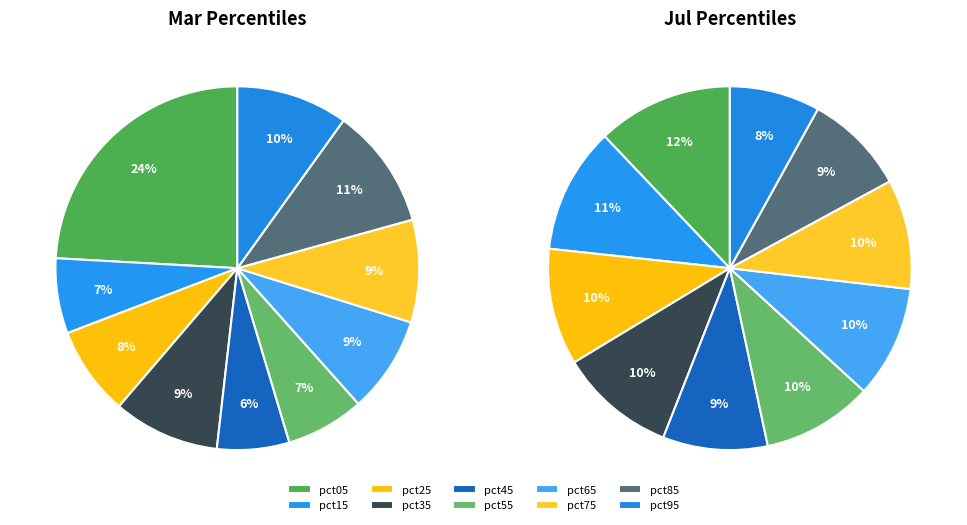

To the nearest percent, what is the difference between the largest and smallest slice percentages?

18%